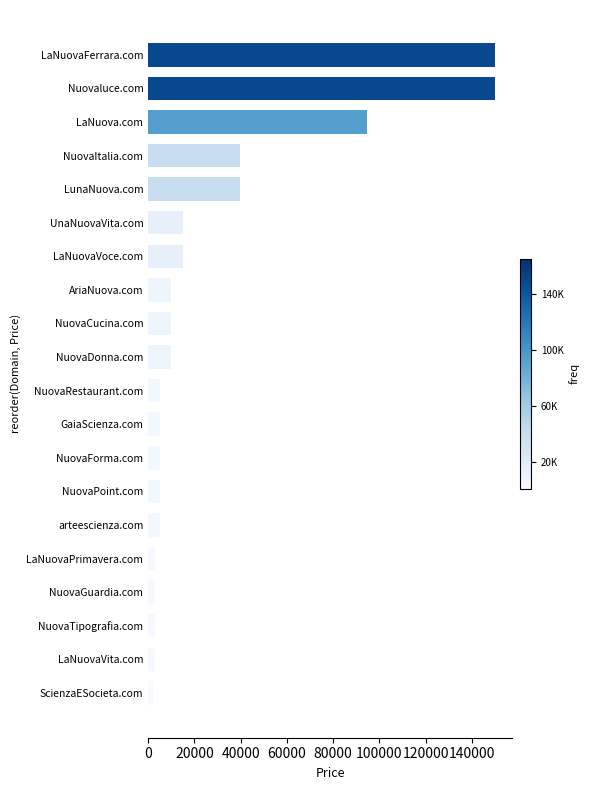

True or false: the data shows 4888 at GaiaScienza.com.

True